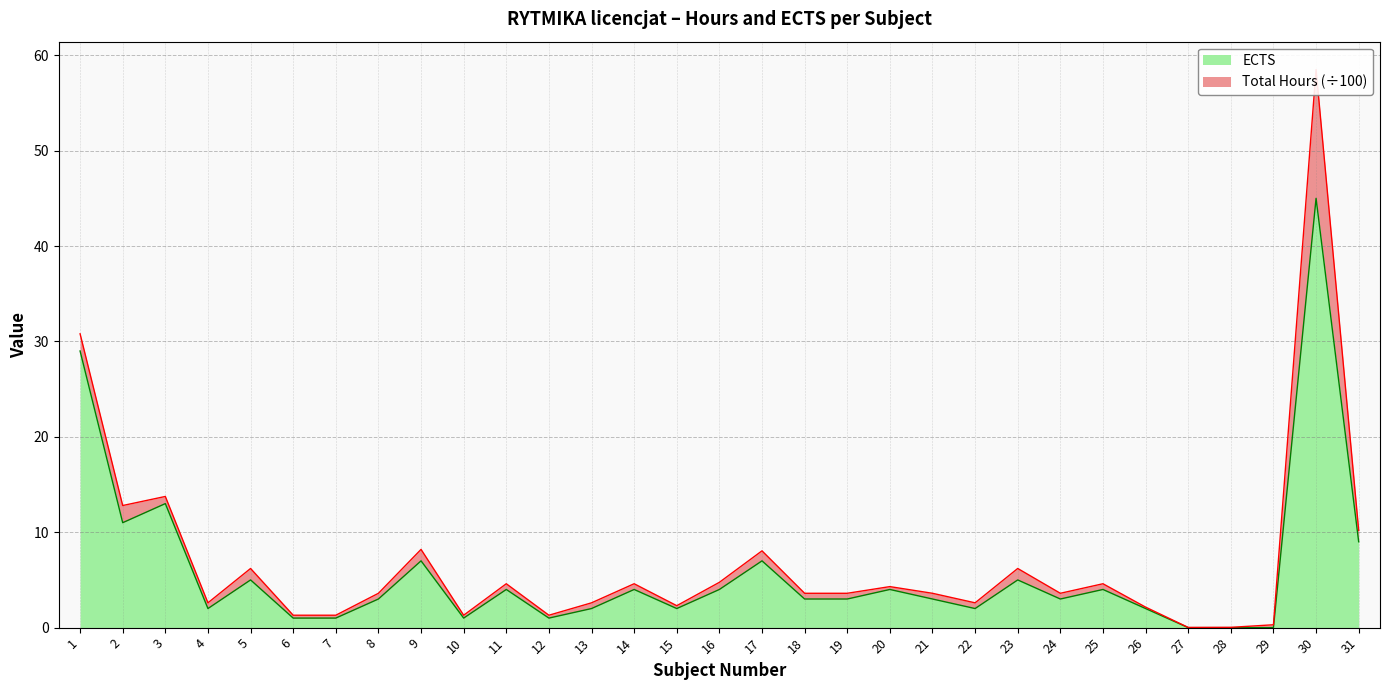

Approximately how many times larger is the value at 1 compared to 8?

9.7